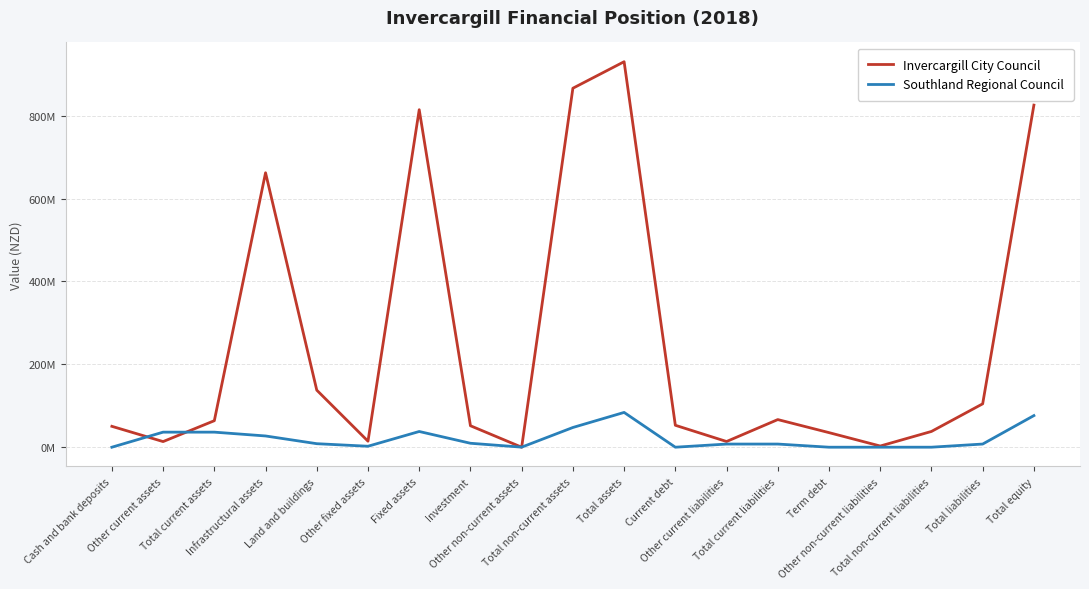

Is it true that Southland Regional Council equals 83959000 at Total assets?

True